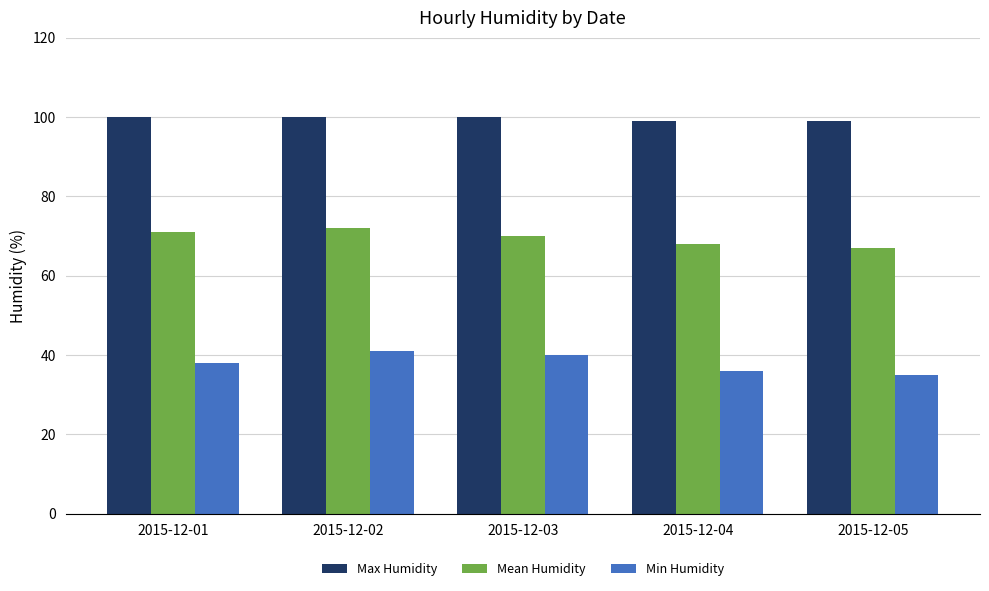

How many Mean Humidity values are between 68 and 71?

3